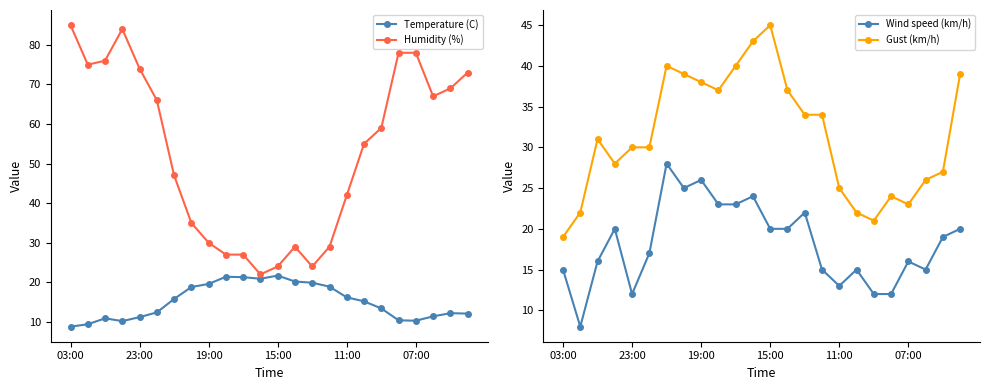

Reading left to right, transcribe all the data shown in this chart.

Temperature (C): 8.8	9.4	10.9	10.2	11.2	12.4	15.8	18.8	19.6	21.4	21.3	20.9	21.7	20.2	19.9	18.9	16.2	15.2	13.4	10.4	10.3	11.4	12.2	12.1
Humidity (%): 85.0	75.0	76.0	84.0	74.0	66.0	47.0	35.0	30.0	27.0	27.0	22.0	24.0	29.0	24.0	29.0	42.0	55.0	59.0	78.0	78.0	67.0	69.0	73.0
Wind speed (km/h): 15.0	8.0	16.0	20.0	12.0	17.0	28.0	25.0	26.0	23.0	23.0	24.0	20.0	20.0	22.0	15.0	13.0	15.0	12.0	12.0	16.0	15.0	19.0	20.0
Gust (km/h): 19.0	22.0	31.0	28.0	30.0	30.0	40.0	39.0	38.0	37.0	40.0	43.0	45.0	37.0	34.0	34.0	25.0	22.0	21.0	24.0	23.0	26.0	27.0	39.0